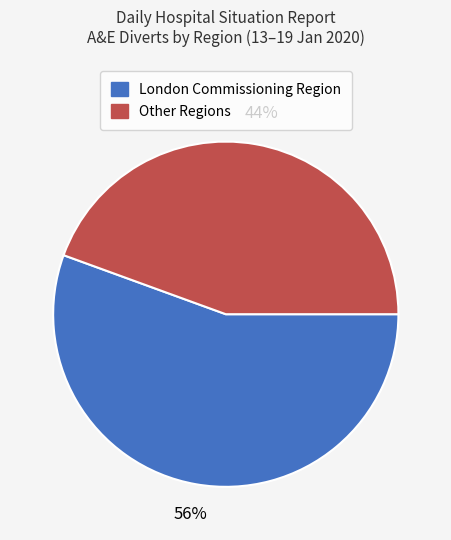

Is there a majority slice in this chart?

Yes